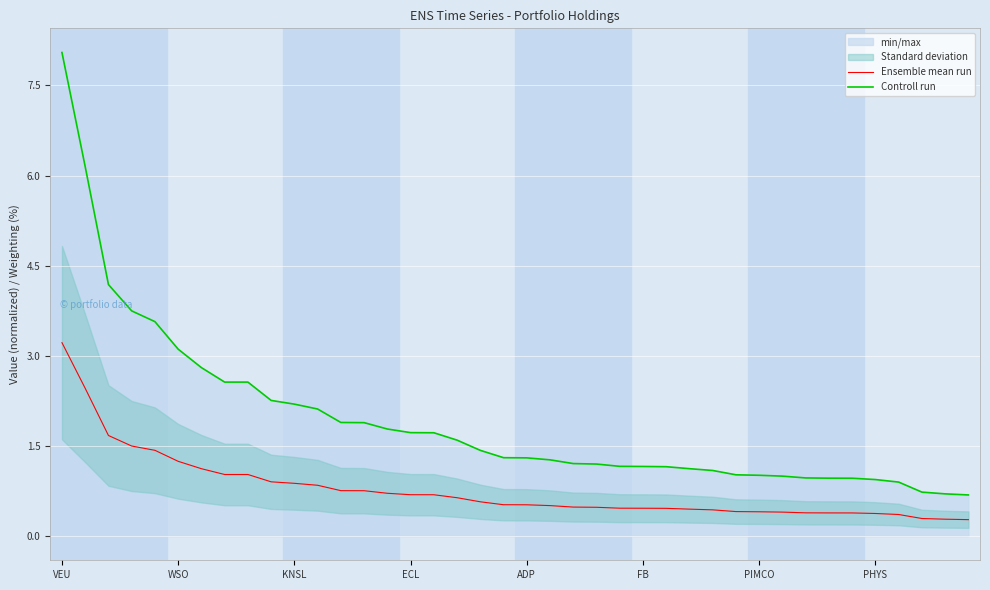

True or false: Ensemble mean run and Controll run intersect in this chart.

False